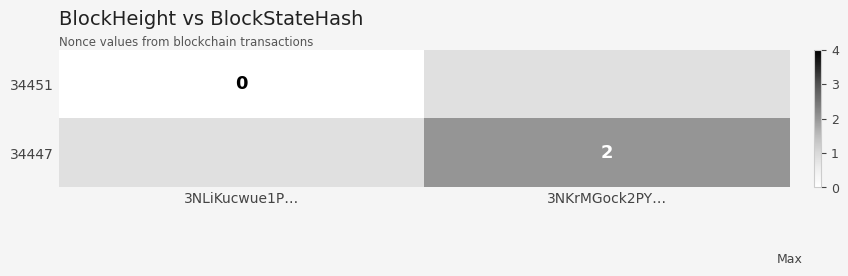

At which label does 34451 reach its minimum?

3NKrMGock2PY…